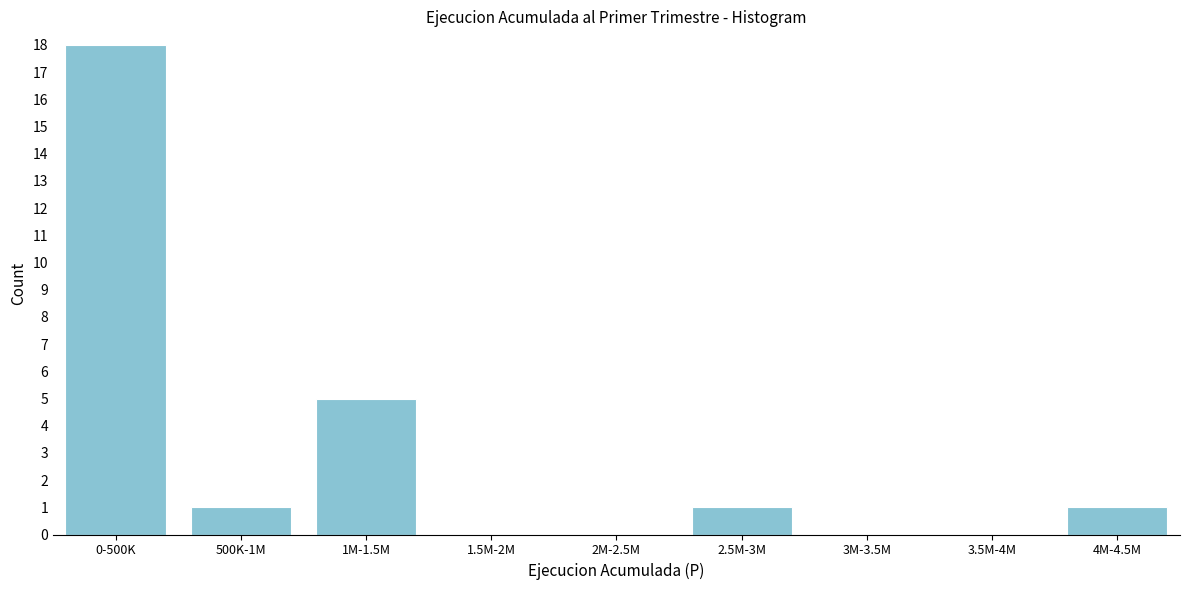

Reading right to left, extract all data points from this chart.

4M-4.5M=1	3.5M-4M=0	3M-3.5M=0	2.5M-3M=1	2M-2.5M=0	1.5M-2M=0	1M-1.5M=5	500K-1M=1	0-500K=18